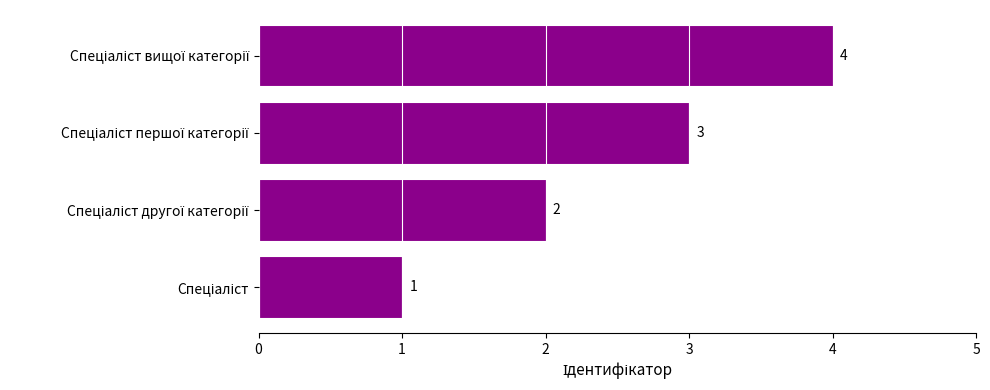

What is the greatest value displayed?

4